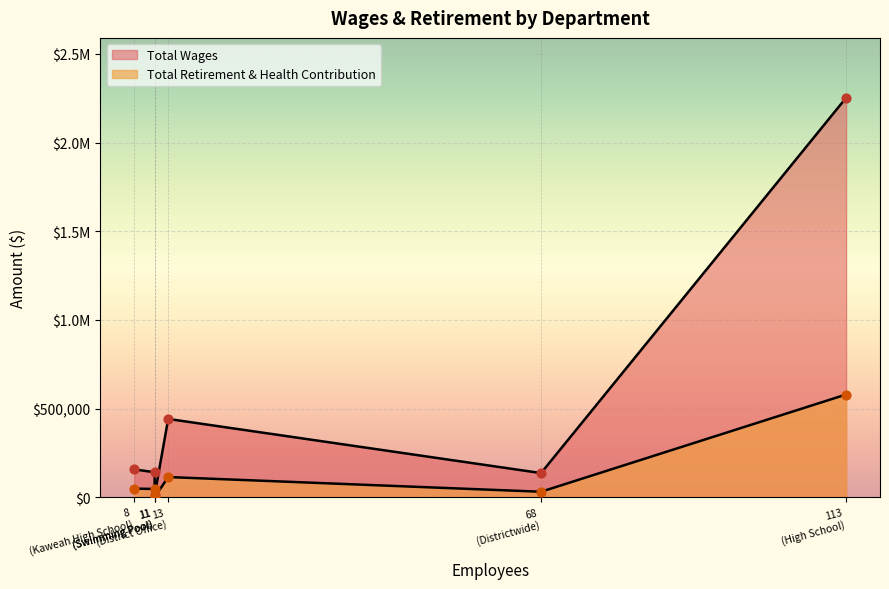

Which series has the largest total across all categories?

Total Wages